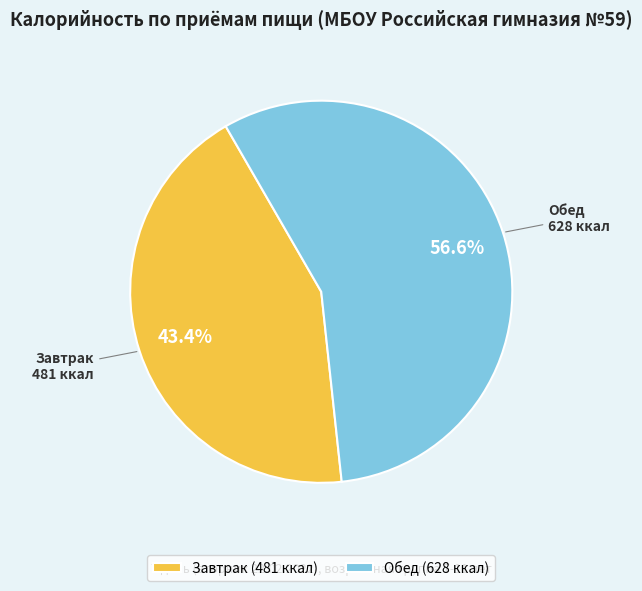

Is it true that Завтрак is 43% of the pie?

True